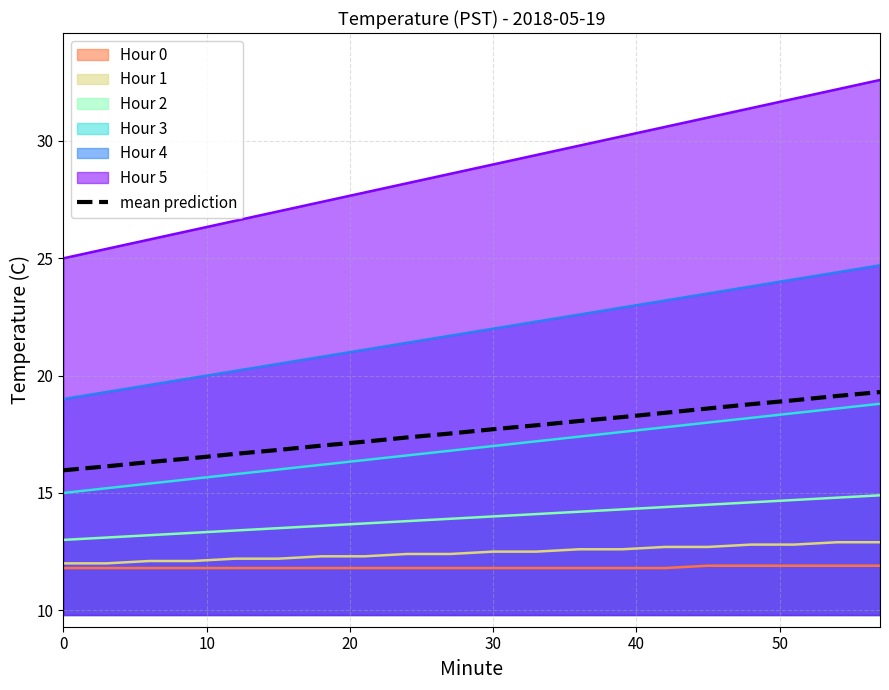

What is the difference between the second highest and second lowest values?

3.0